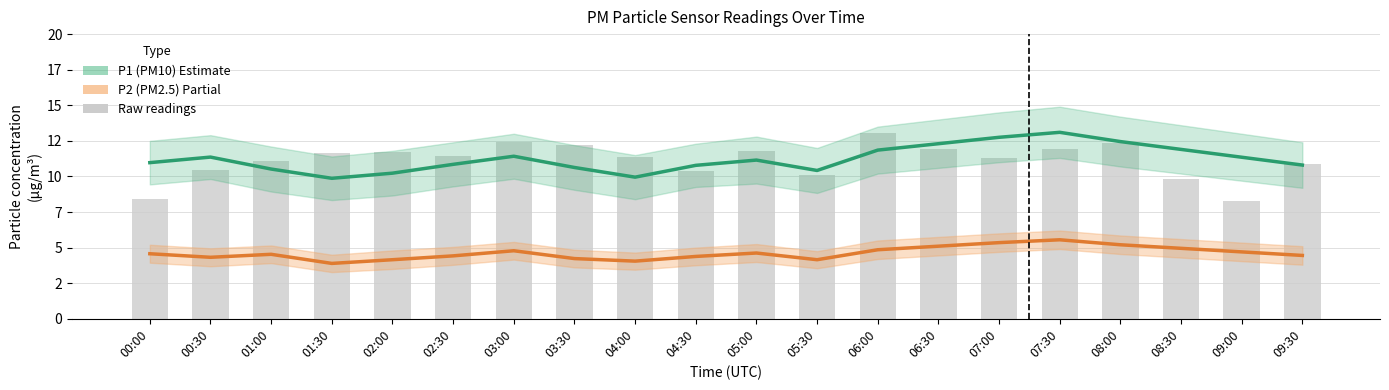

What is the greatest value displayed?

13.1